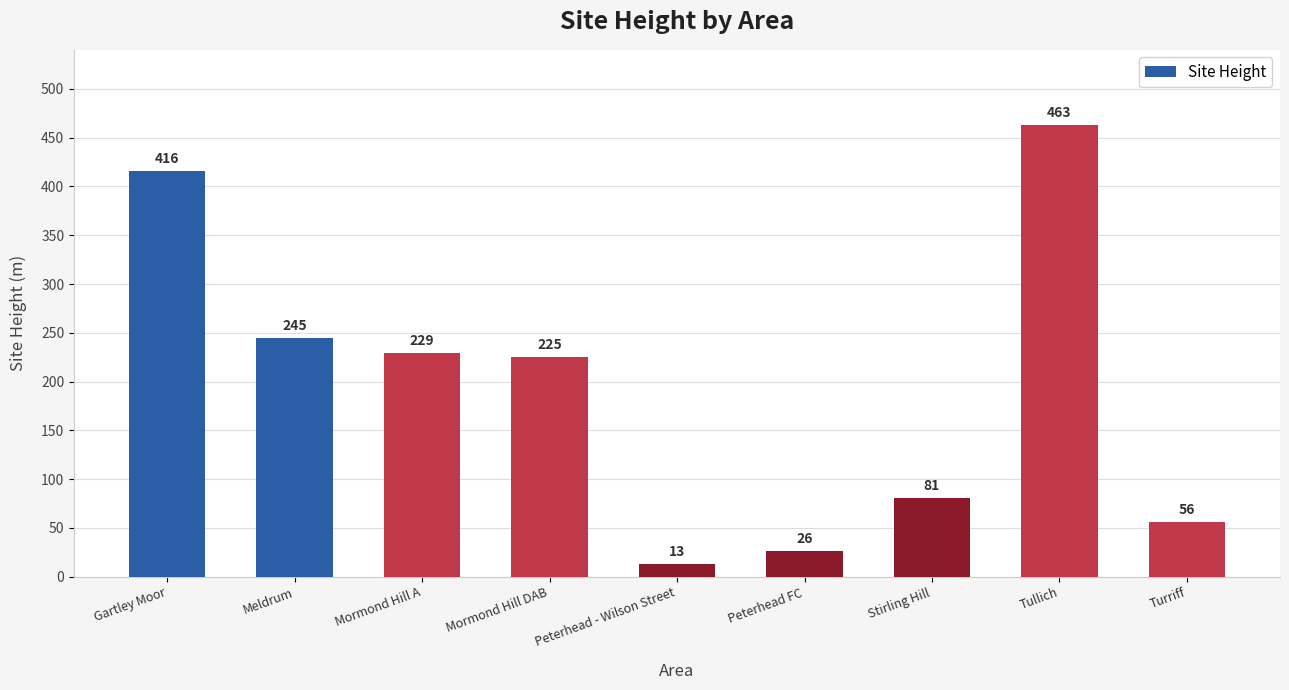

How many bars are there in total?

9